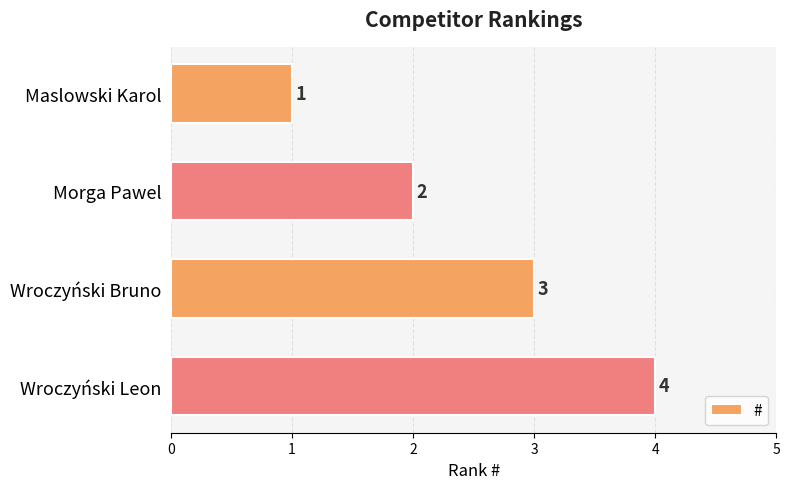

What is the label of the 4th bar from the top?

Wroczyński Leon